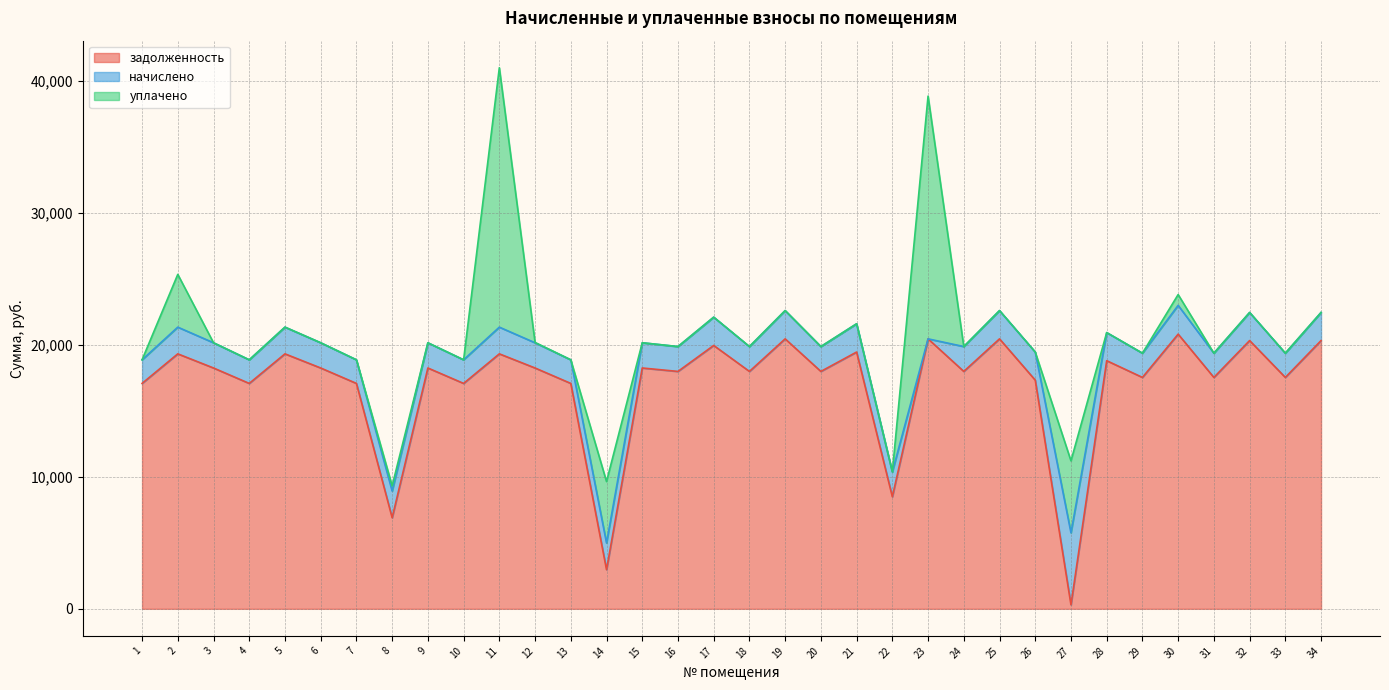

Rank the series at 24 from highest to lowest value.

задолженность, начислено, уплачено